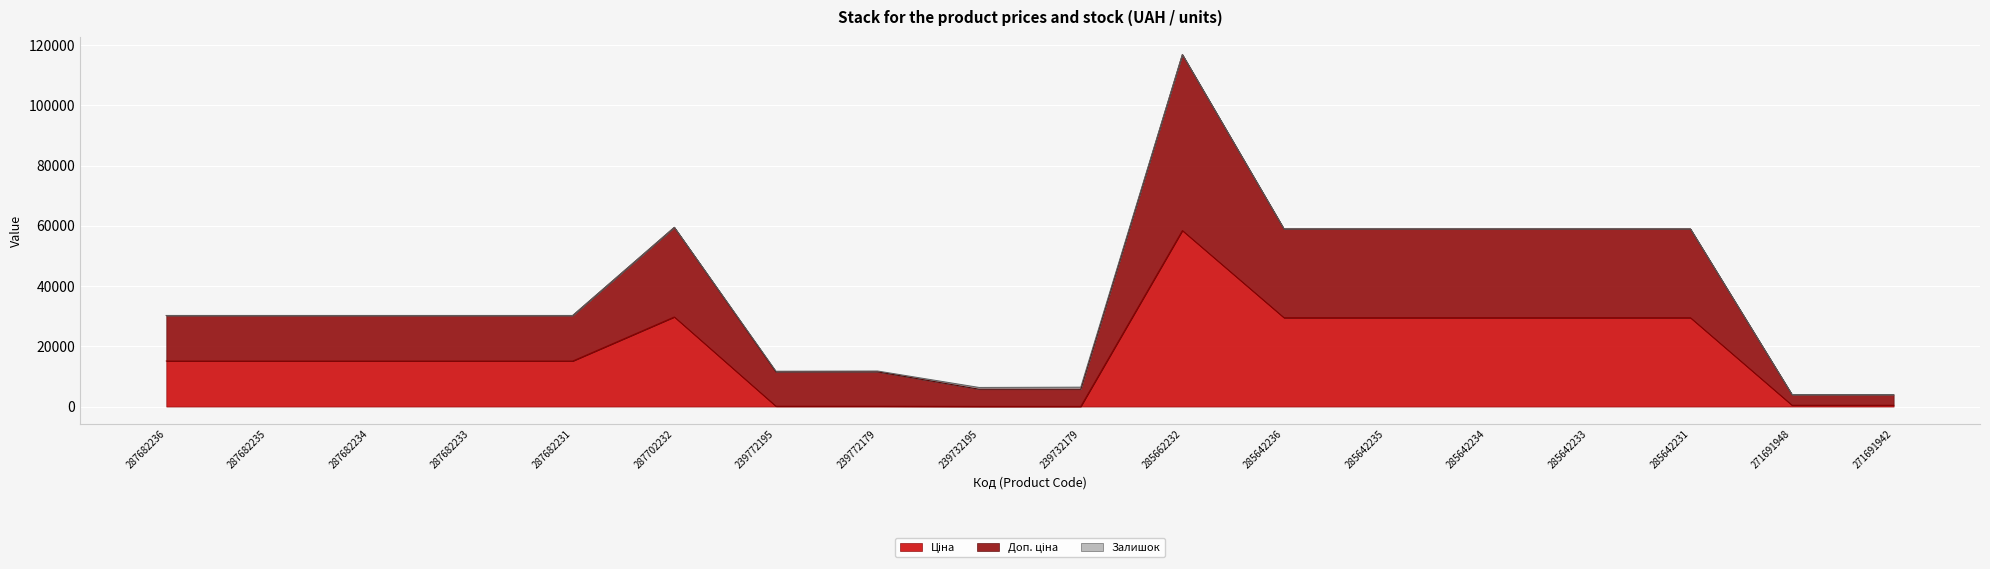

Which category has the highest value in the Ціна series?

285662232